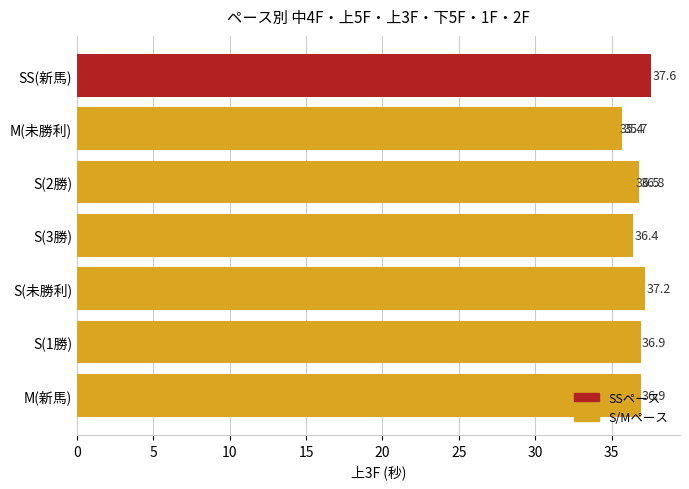

What is the average value?

36.6